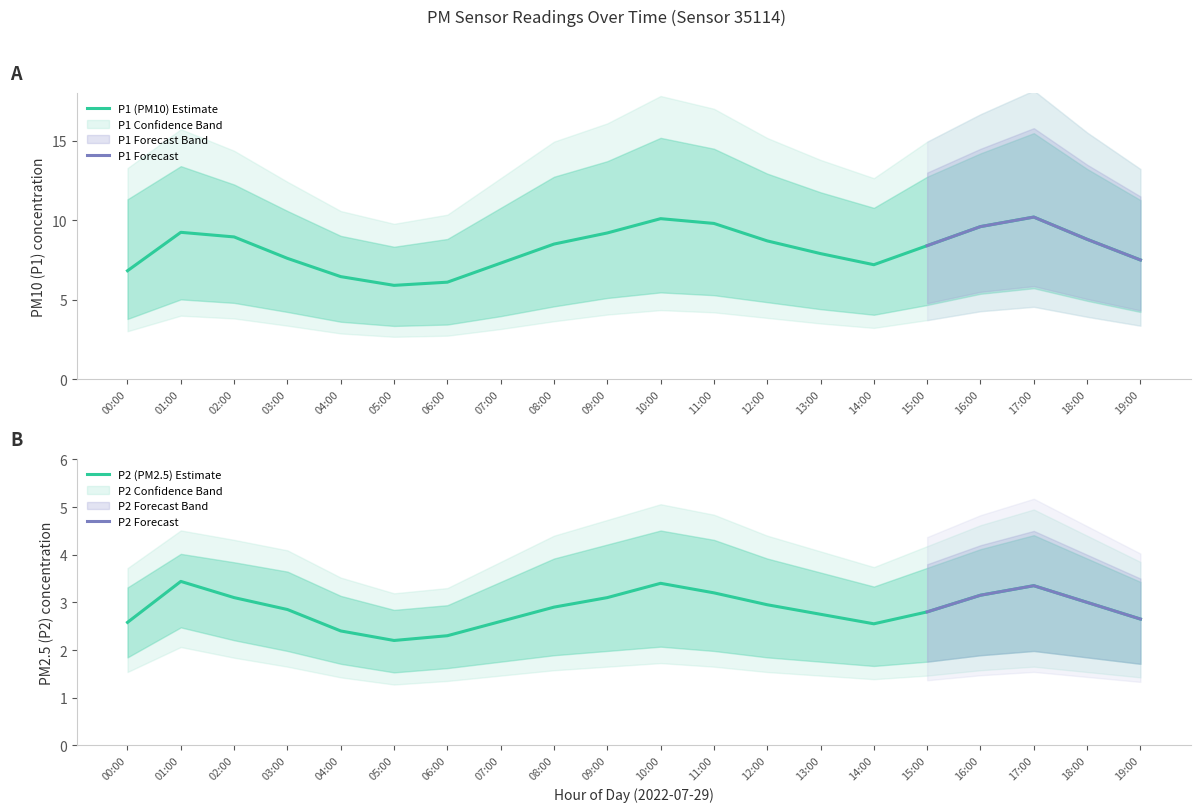

What is the total value across all series at 02:00?

36.4